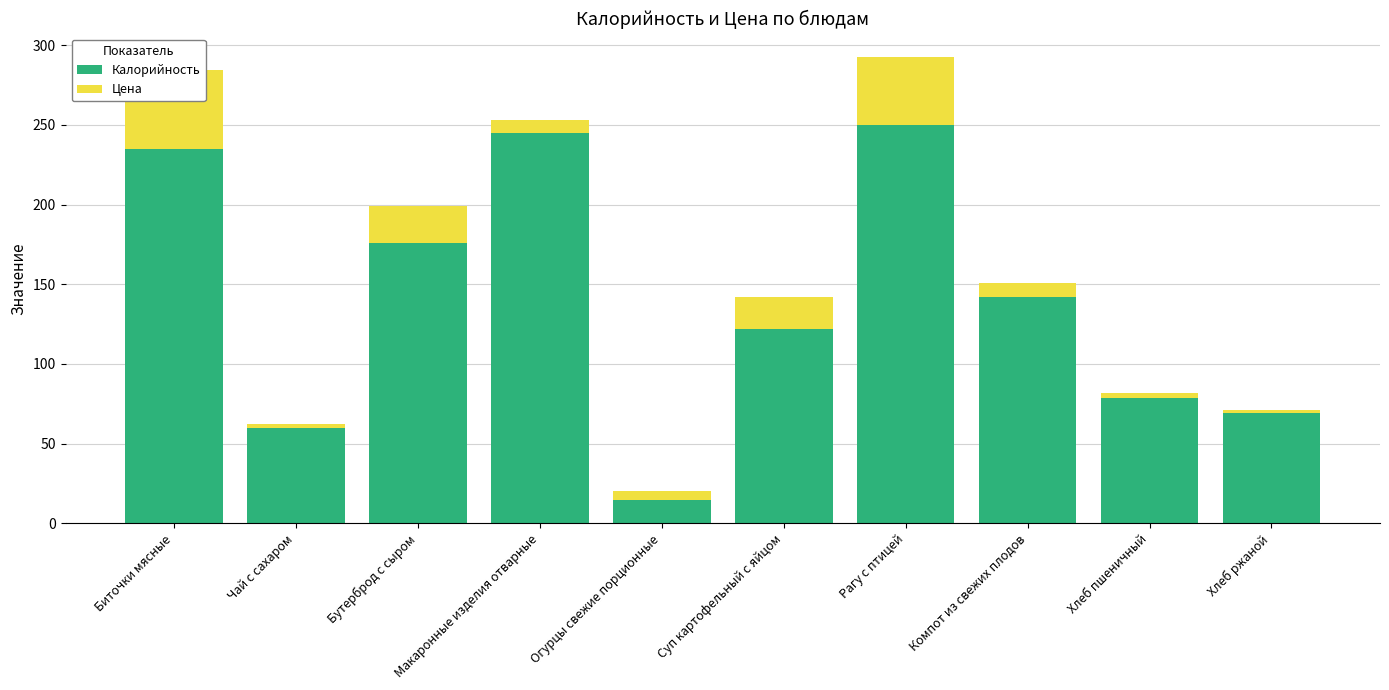

Is the value of Цена at Биточки мясные greater than the value of Калорийность at Компот из свежих плодов?

No